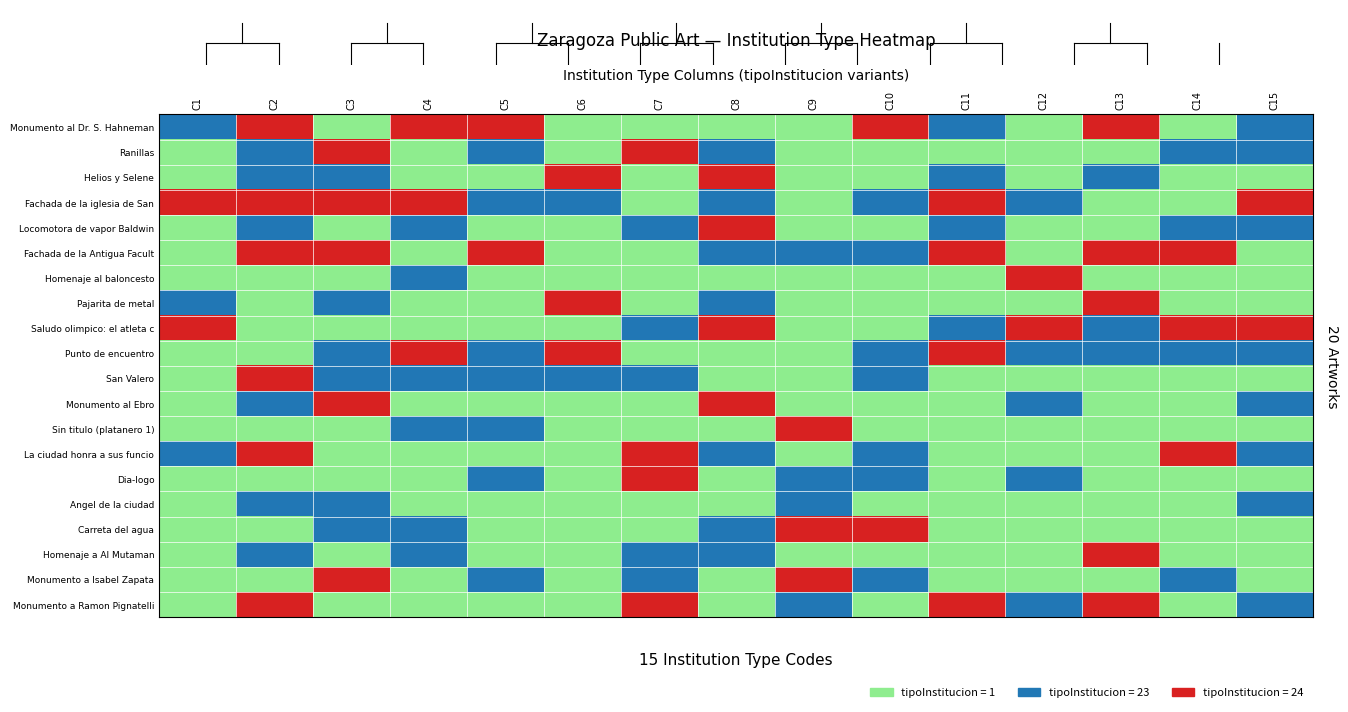

The value at 18 is 1. True or false?

False